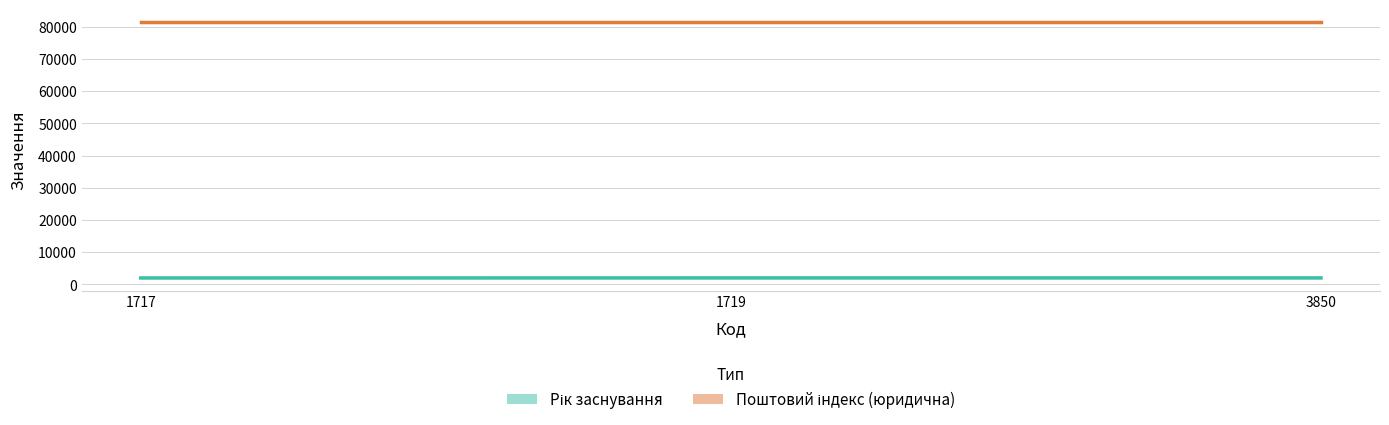

Which series has the widest spread of values?

Рік заснування